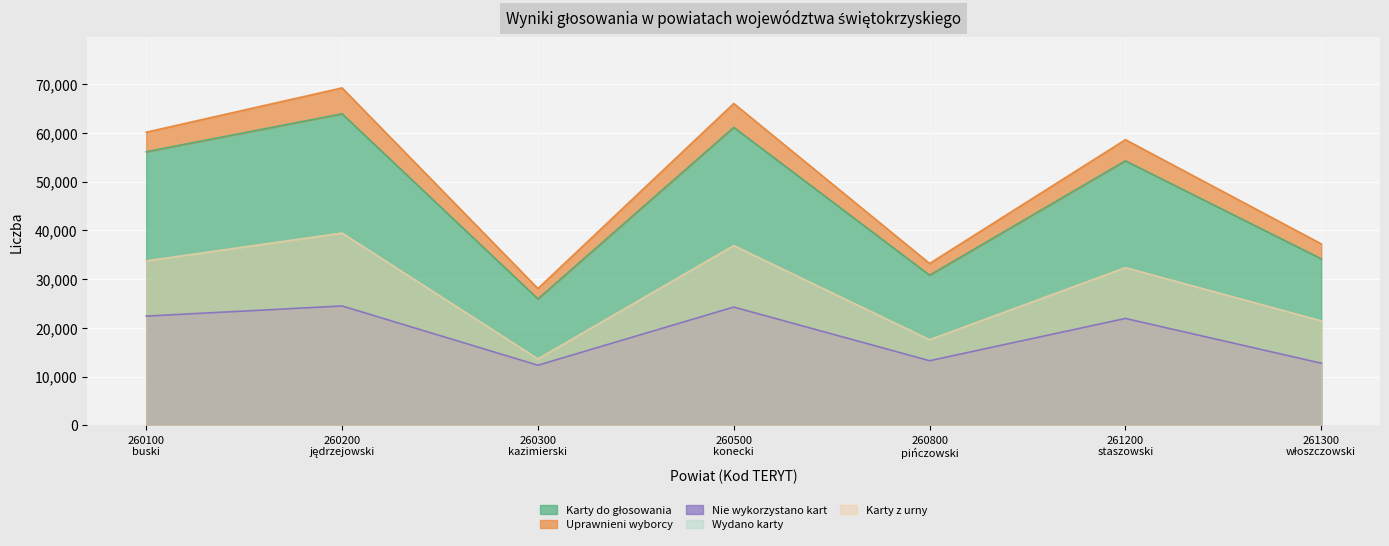

At which label does Karty do głosowania reach its minimum?

260300
kazimierski